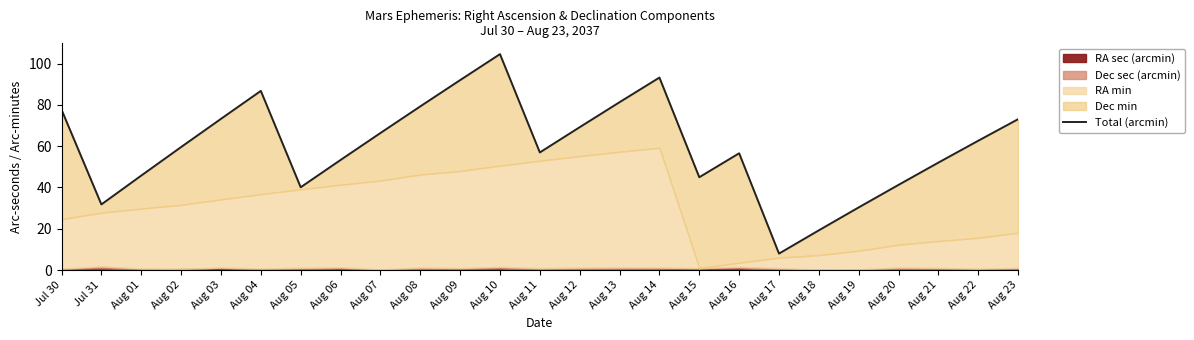

Reading left to right, list all the values displayed in this chart.

77.7	31.8	45.8	59.6	73.2	86.8	40.1	53.3	66.3	79.2	92.0	104.5	57.0	69.2	81.3	93.2	45.0	56.5	8.0	19.2	30.4	41.3	52.0	62.6	73.1